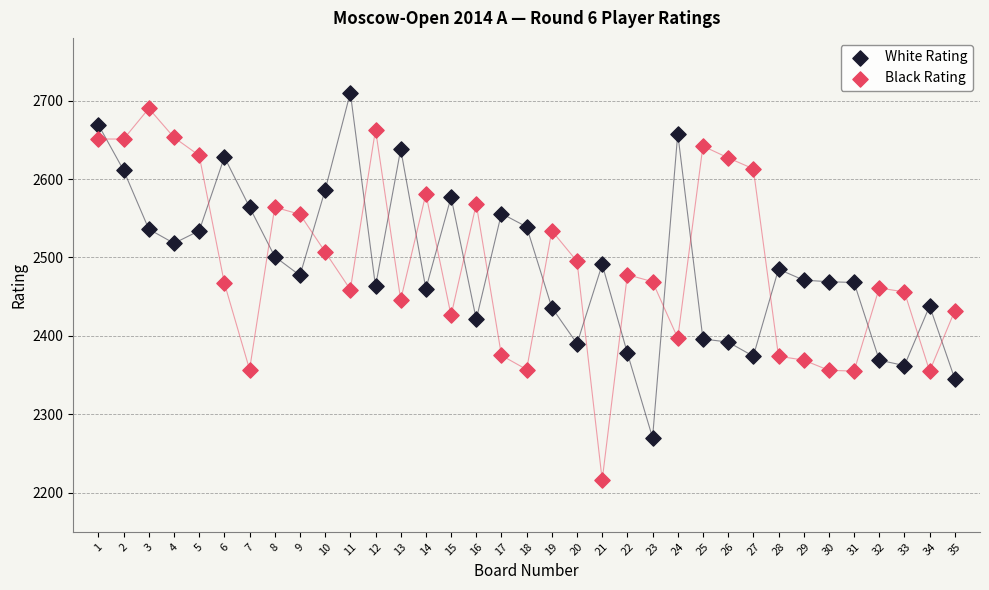

Across all data points, what is the range of Y values (max minus min)?

494